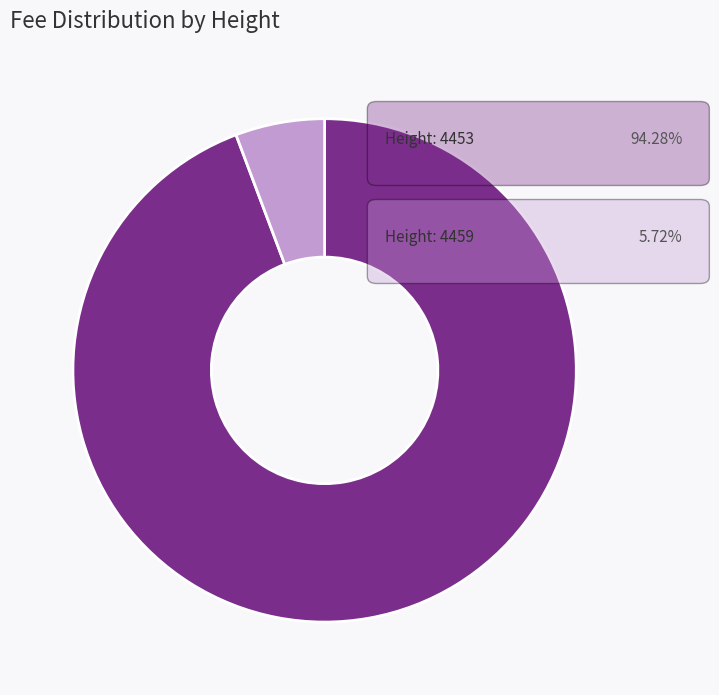

Is there any slice that represents more than half of the pie?

Yes